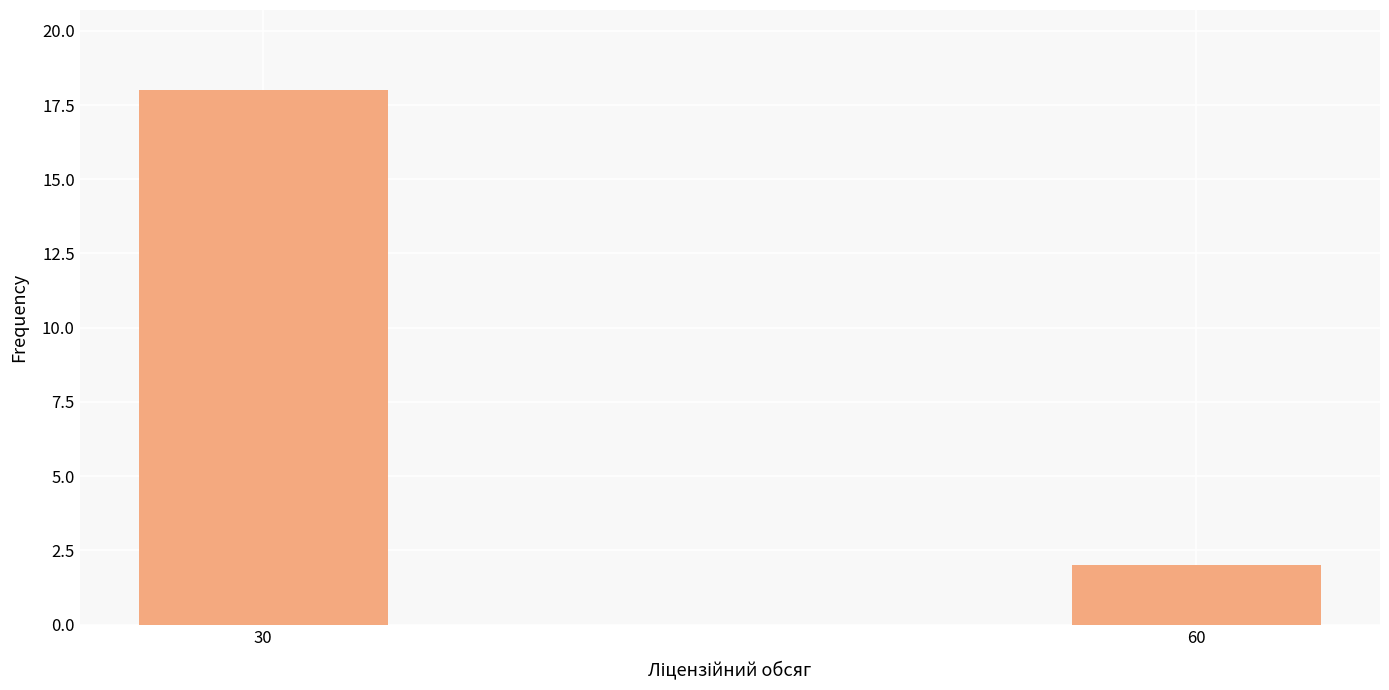

Reading left to right, transcribe all the data shown in this chart.

18	2